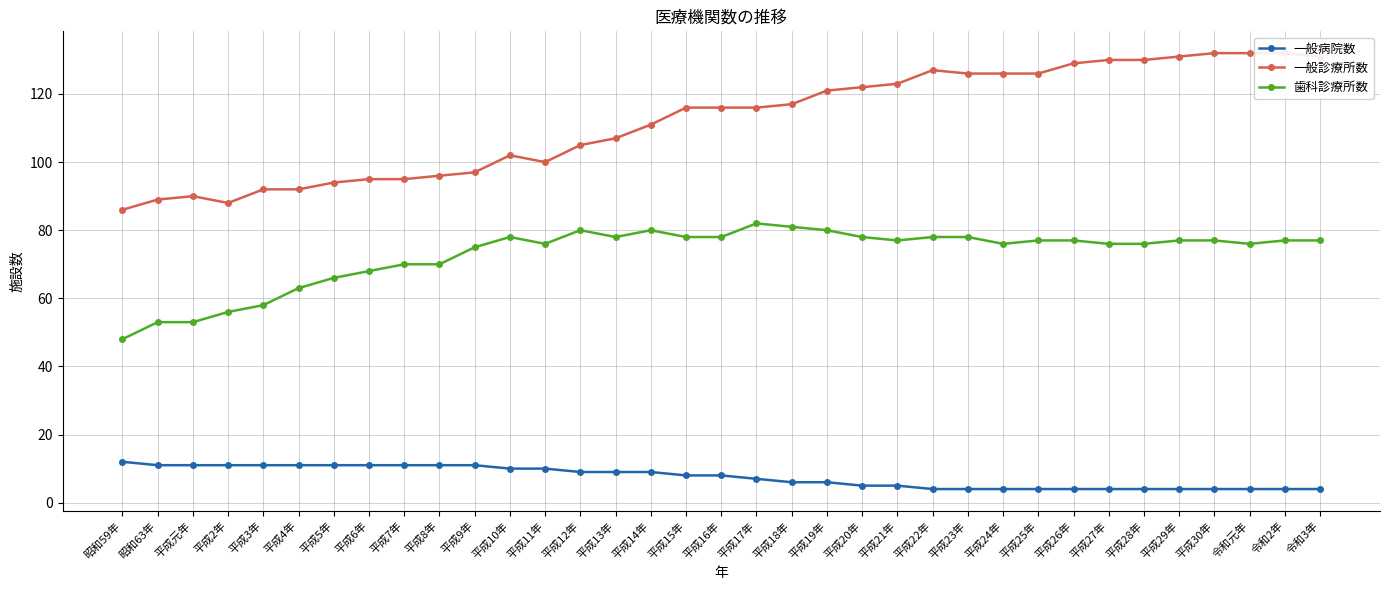

What is the difference between the second highest and second lowest values in the 一般診療所数 series?

44